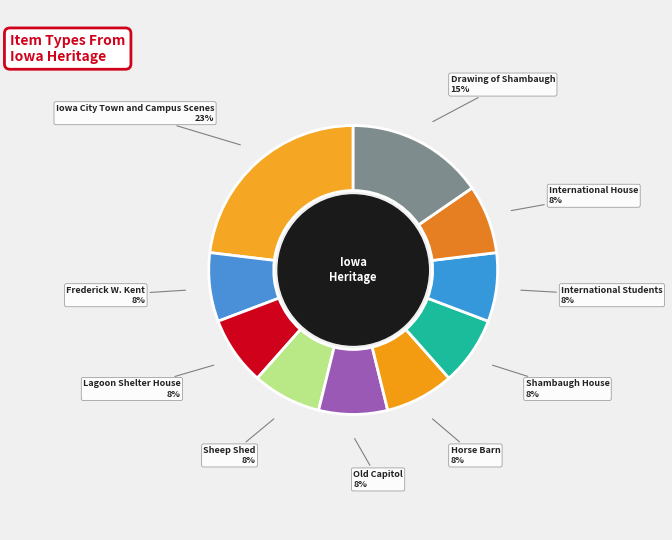

Which slice is the largest?

Iowa City Town and Campus Scenes